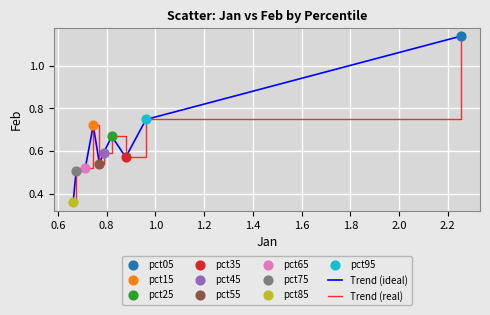

Is this an area chart (filled region under the line)?

No